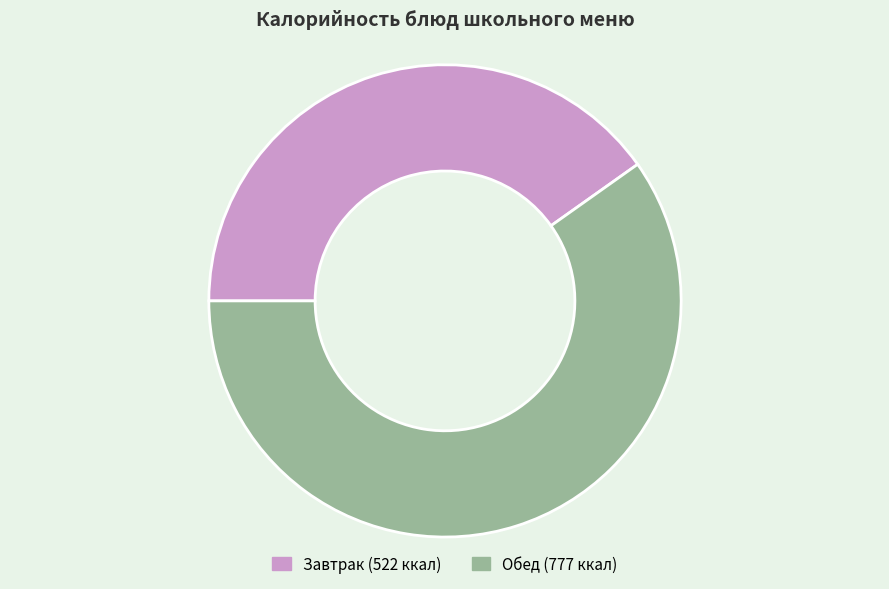

Does any single category account for the majority?

Yes